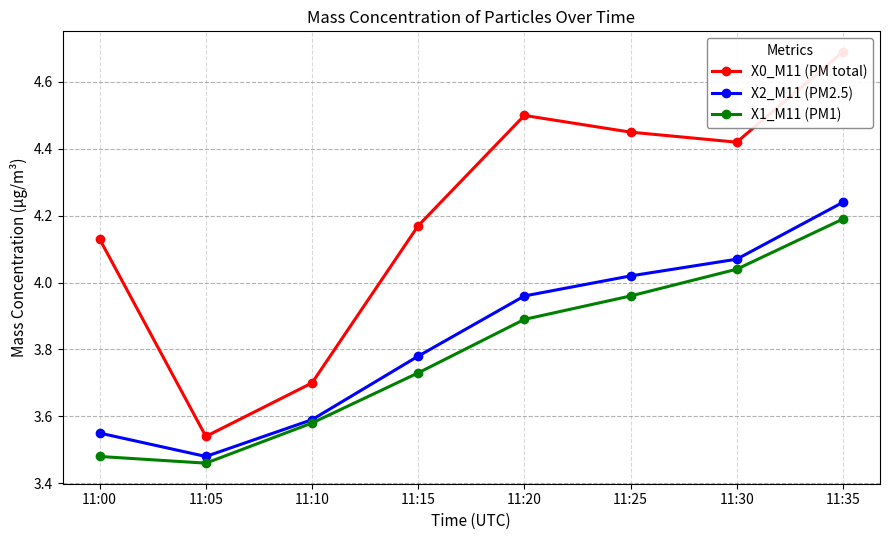

How many lines are shown in the chart?

3